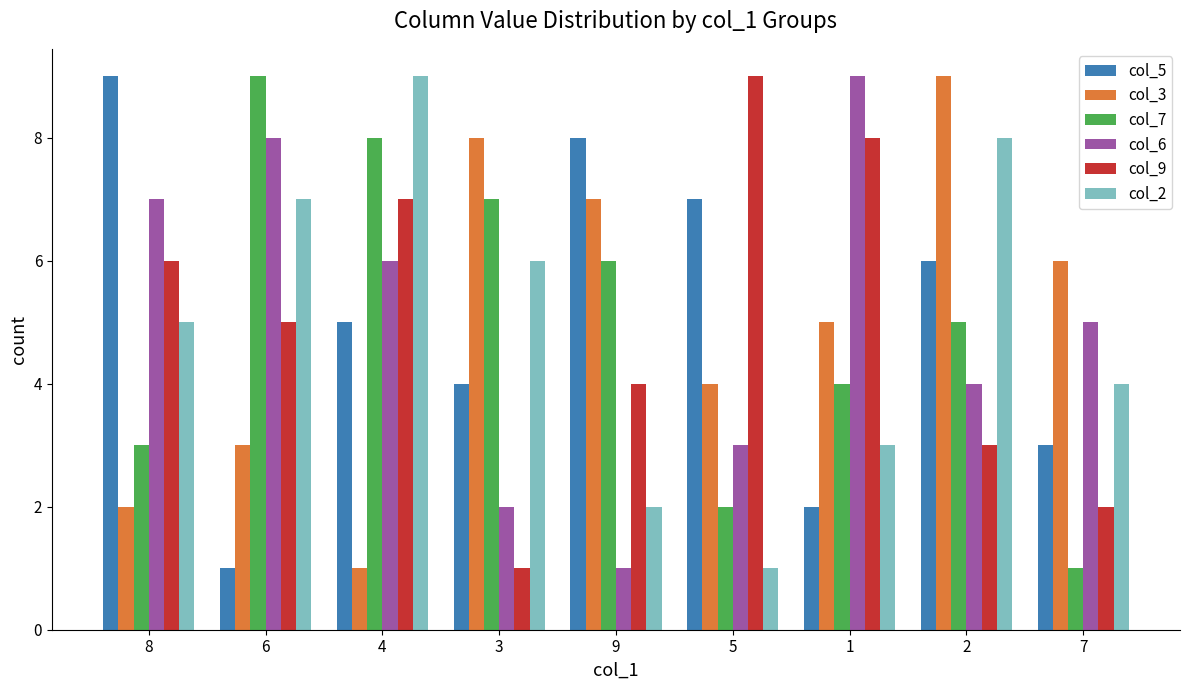

At which category is the sum across all series the highest?

4